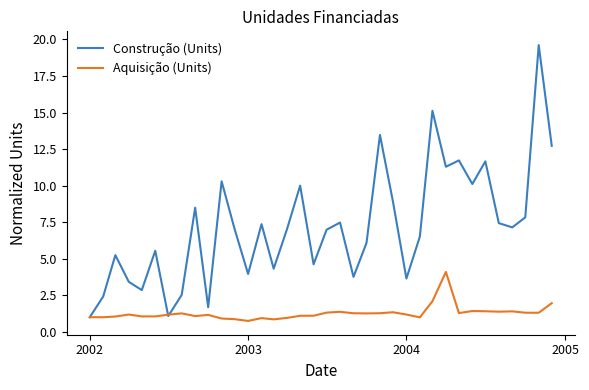

What is the minimum value shown in the chart?

0.7